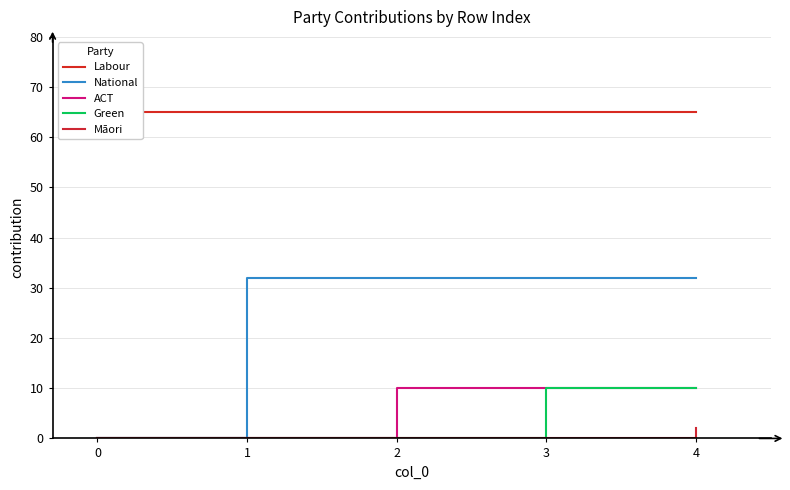

What is the highest value of the Green series?

10